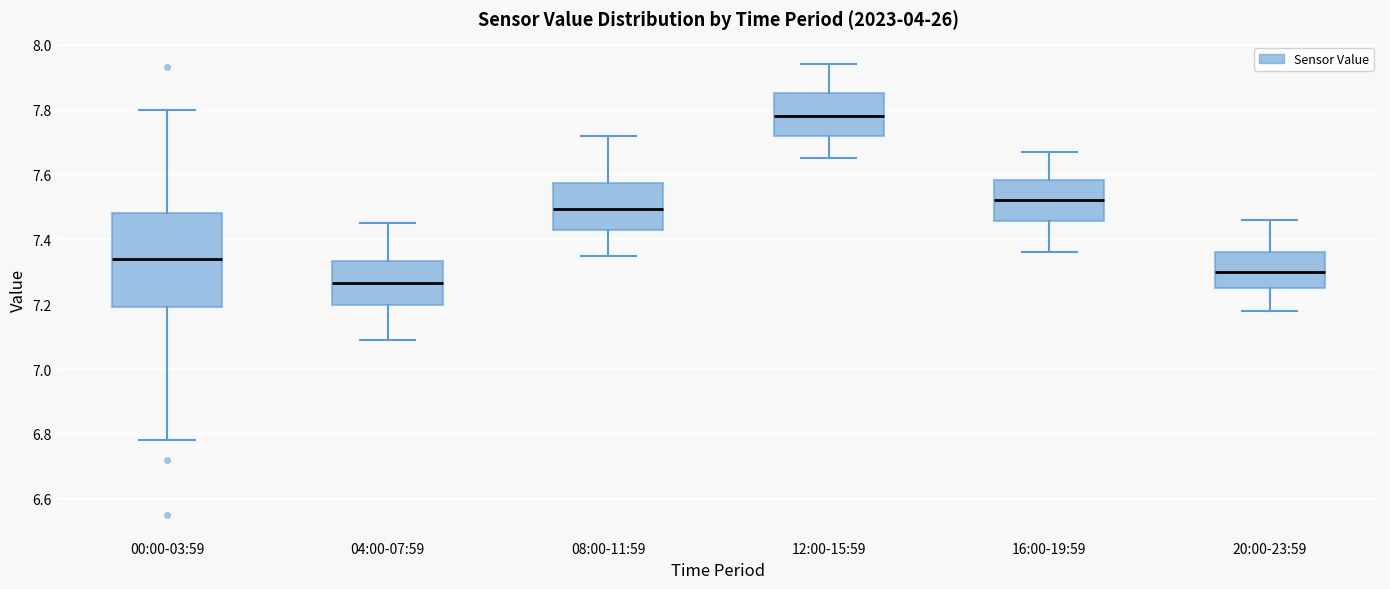

Which box is the tallest, from its lower edge to its upper edge?

00:00-03:59